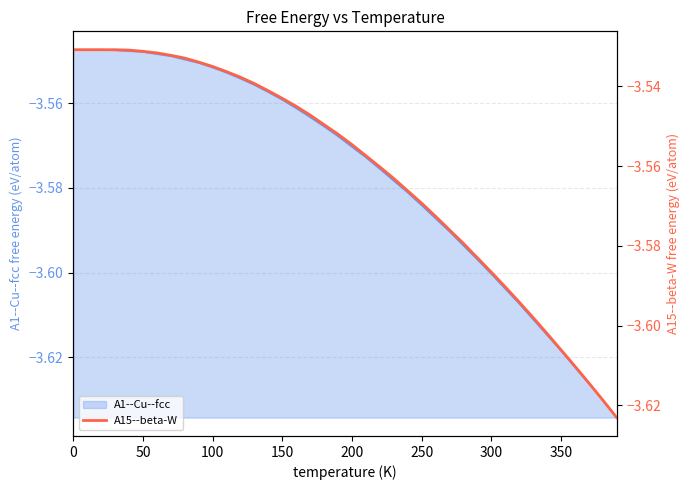

How many categories are shown in the chart?

40